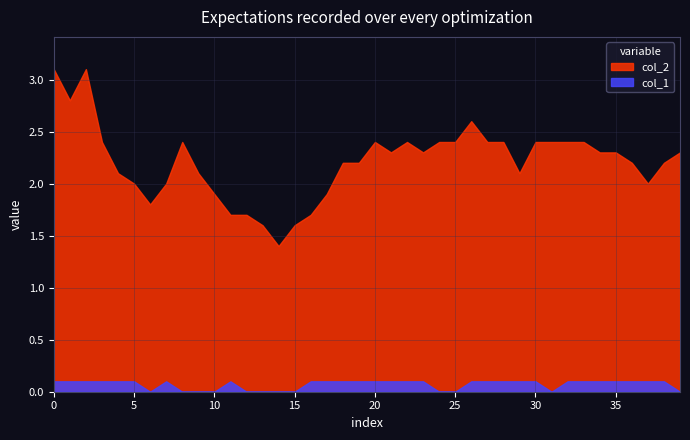

True or false: col_1 and col_2 cross at least once.

False